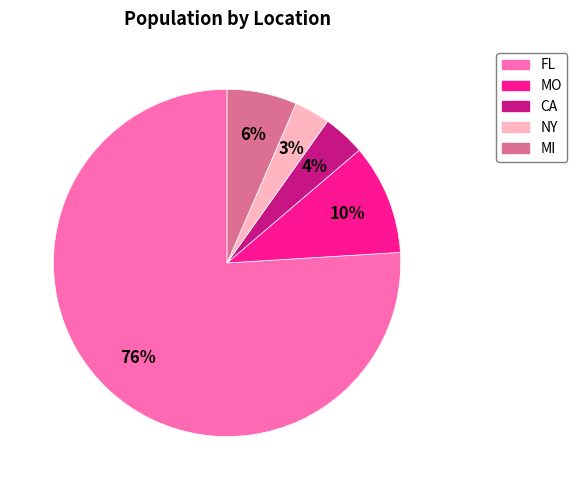

How many slices are in this pie chart?

5